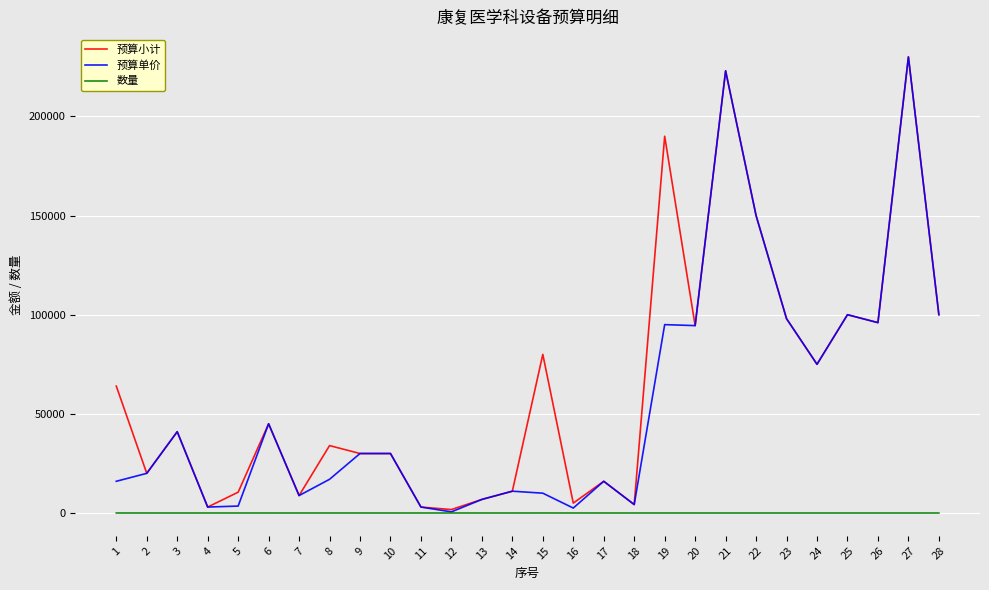

Does the chart display data point markers on the line(s)?

No